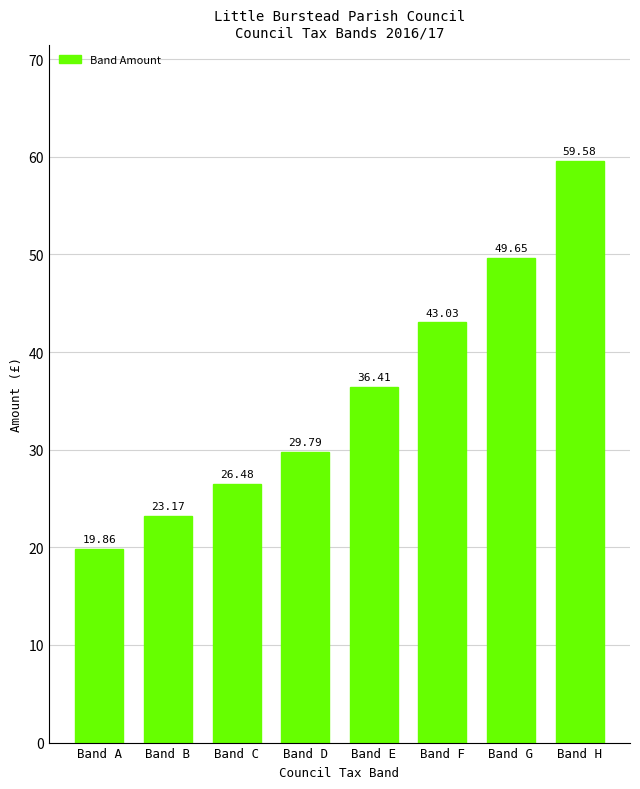

Is it true that the value at Band D is 47.1?

False